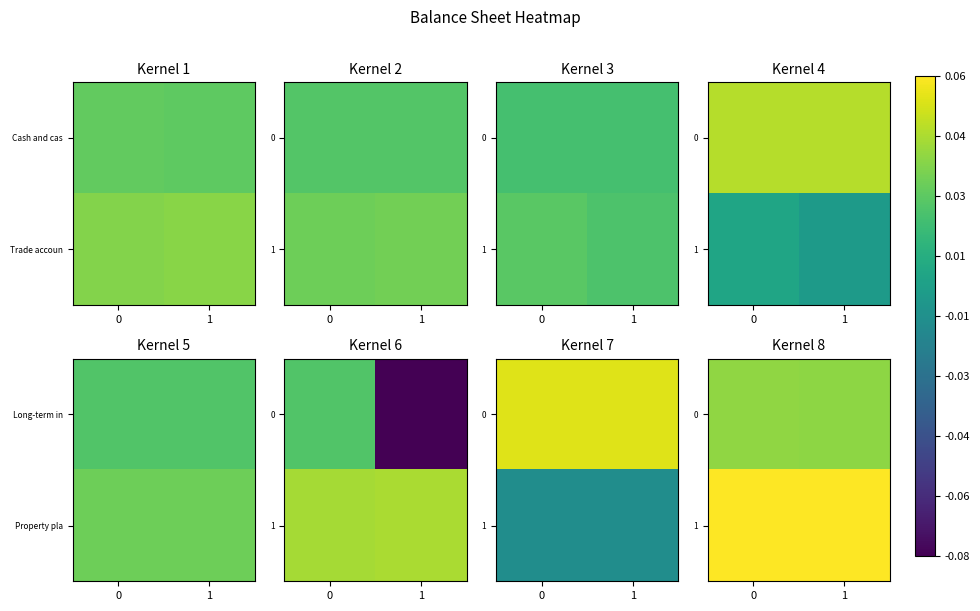

Is it true that 0 equals 18.7 at 1?

False